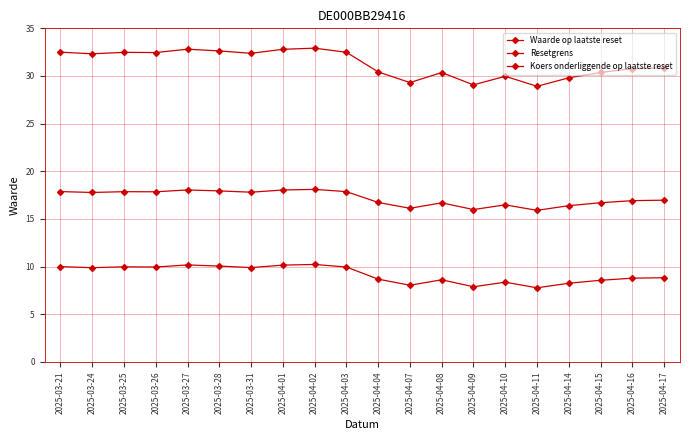

What is the sum of all Resetgrens values?

344.1